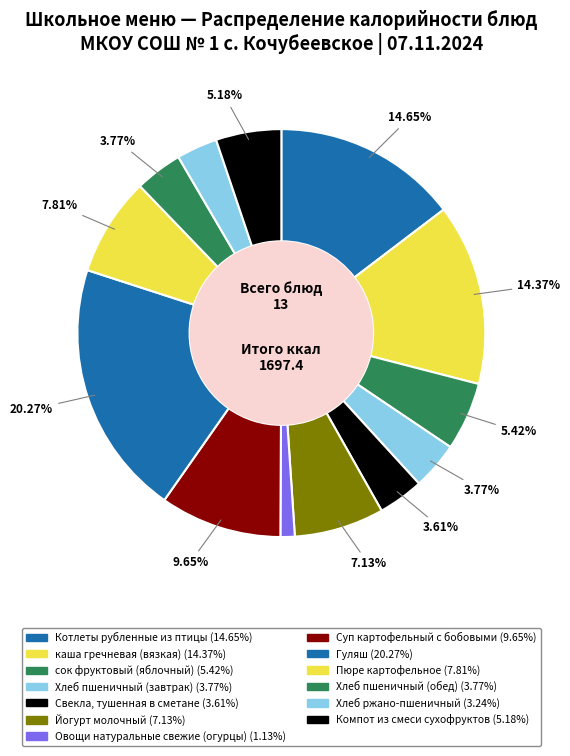

True or false: Свекла, тушенная в сметане accounts for 4% of the total.

True